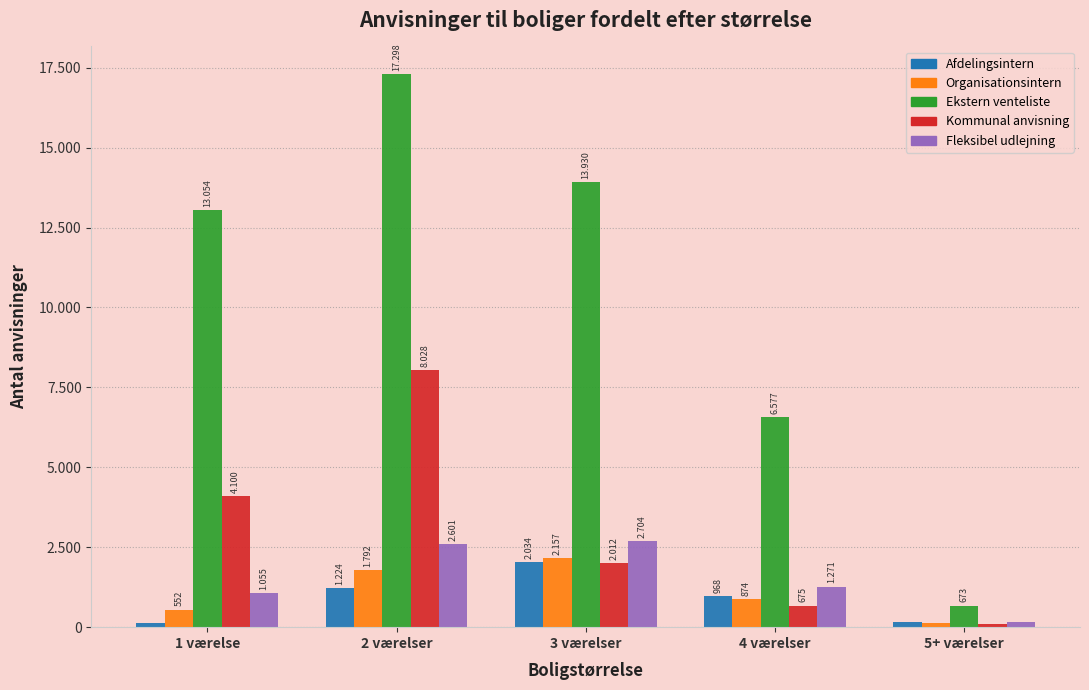

What are all the series names shown in the legend?

Afdelingsintern, Organisationsintern, Ekstern venteliste, Kommunal anvisning, Fleksibel udlejning